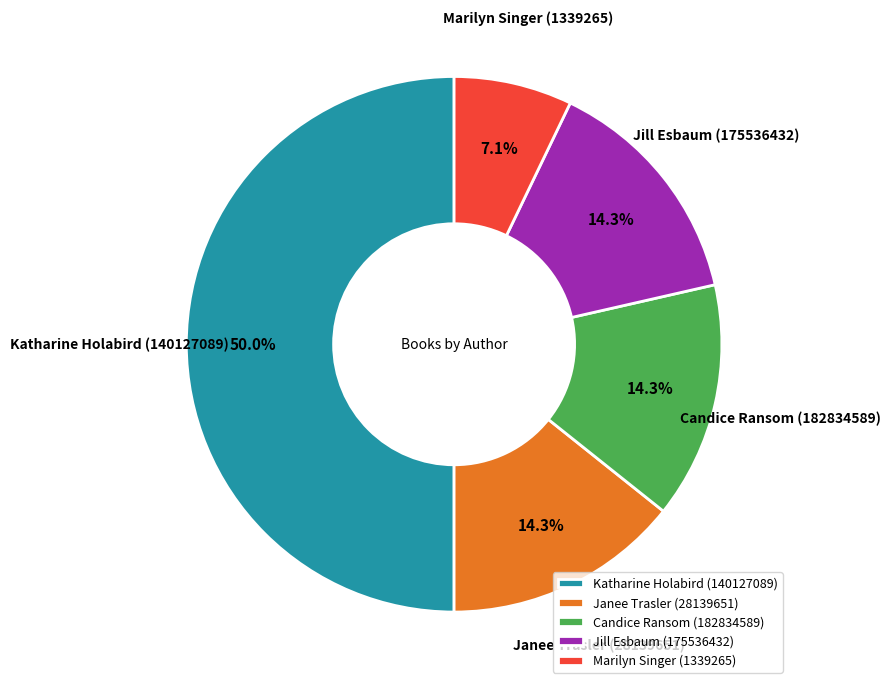

Count the number of slices in the pie.

5